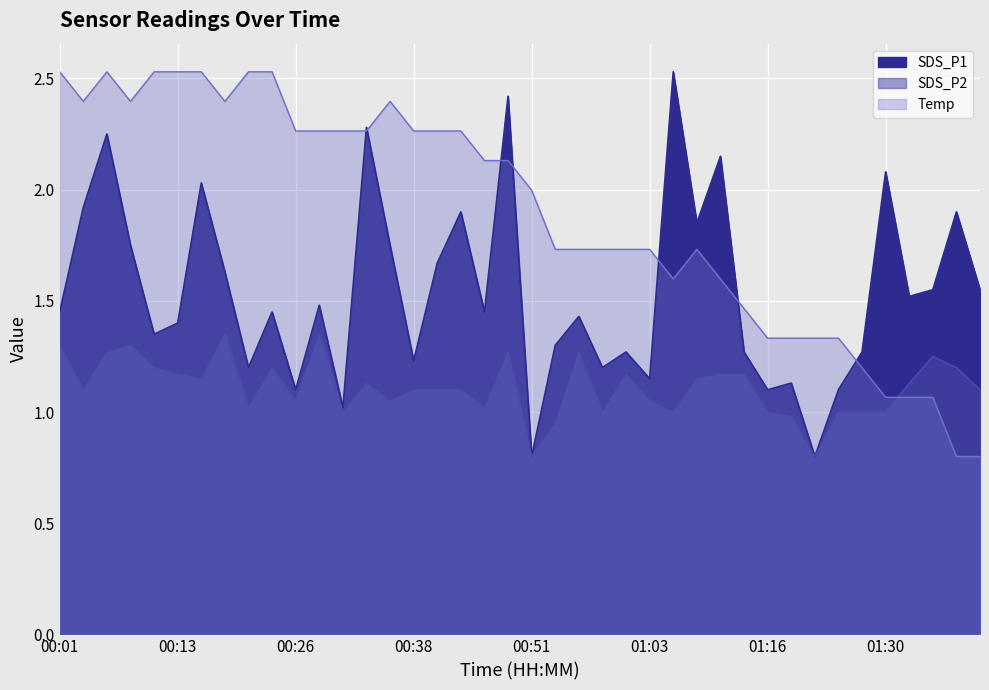

Is it true that Temp equals 0.8 at 00:53?

False